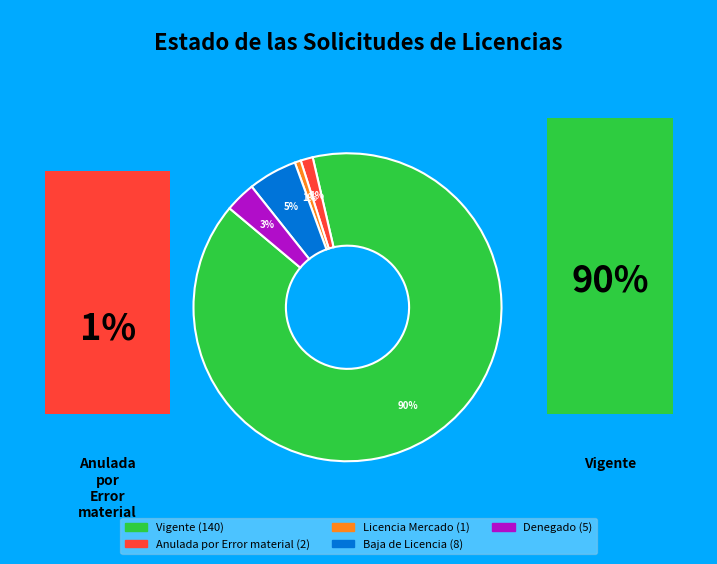

To the nearest percent, what is the average slice percentage?

20%